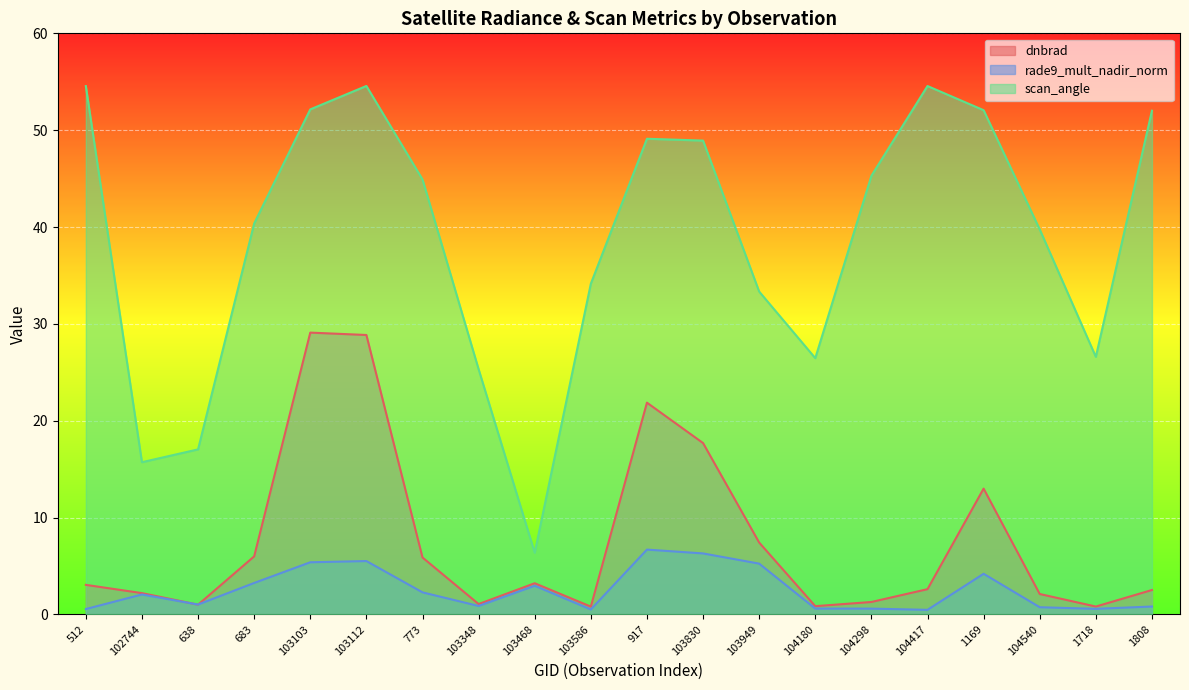

What value does the rade9_mult_nadir_norm series have at 103949?

5.2